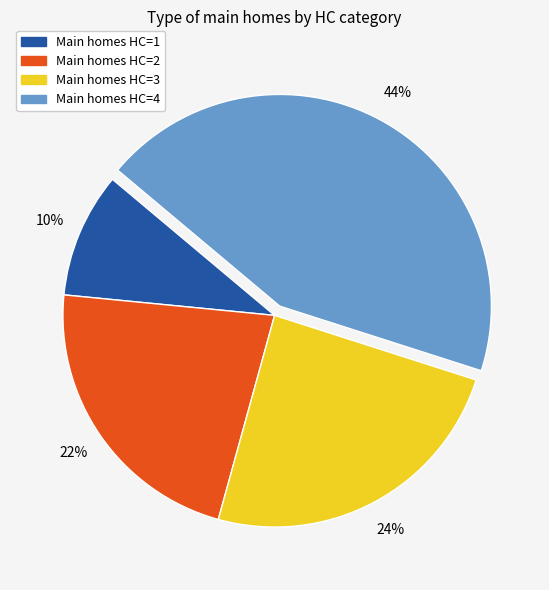

How many segments does this pie chart have?

4